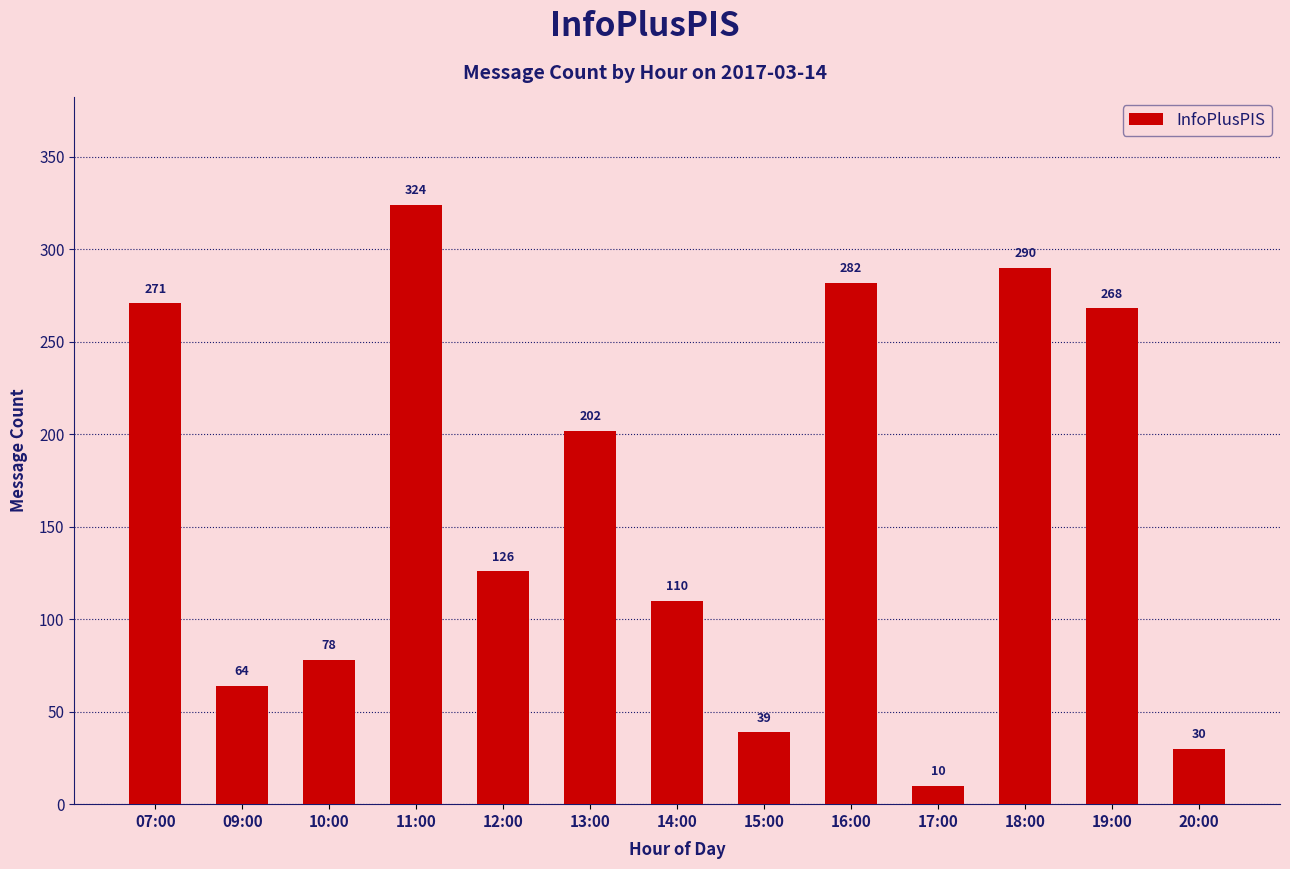

What is the change in value from 11:00 to 20:00?

-294